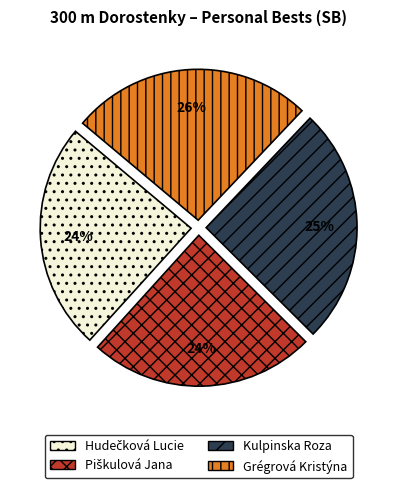

Does Kulpinska Roza represent more than half of the total?

No